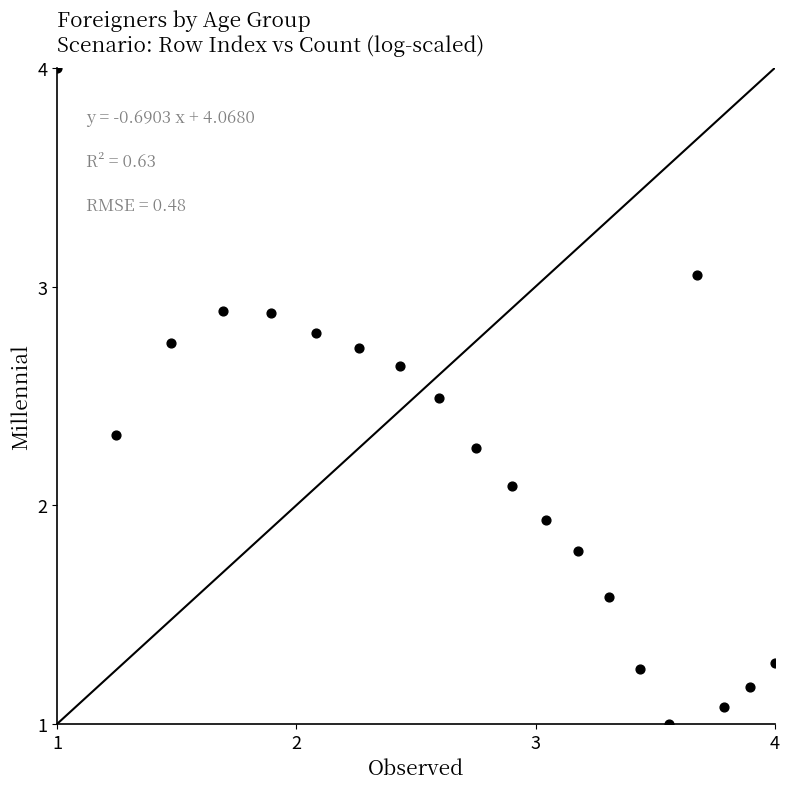

What is the range of X values (max minus min)?

3.0